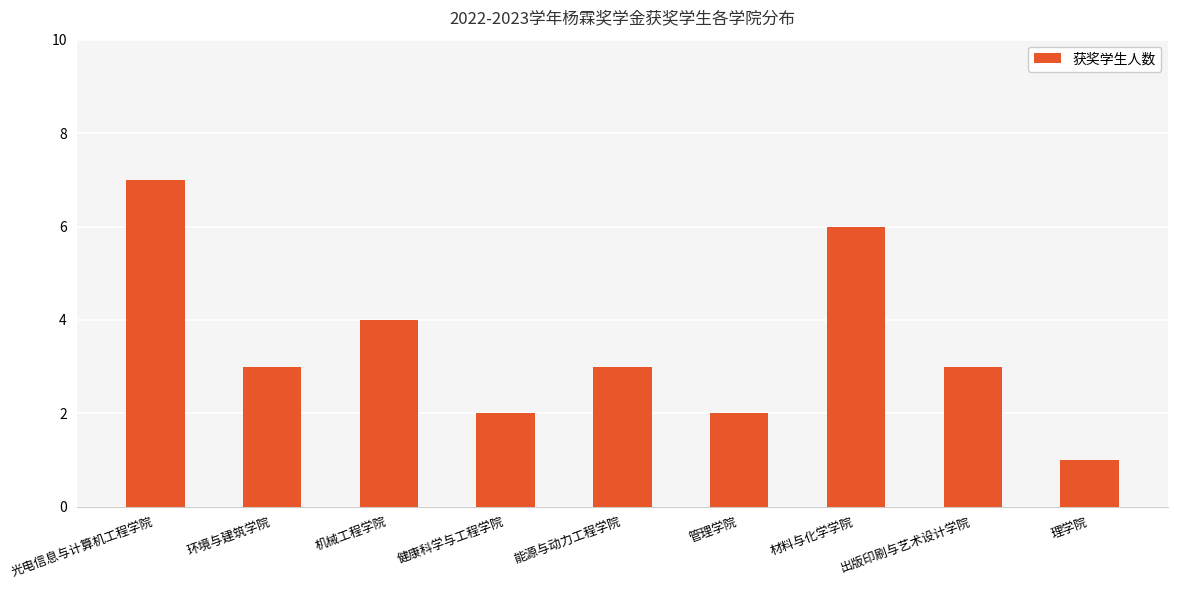

Reading right to left, extract all data points from this chart.

理学院=1	出版印刷与艺术设计学院=3	材料与化学学院=6	管理学院=2	能源与动力工程学院=3	健康科学与工程学院=2	机械工程学院=4	环境与建筑学院=3	光电信息与计算机工程学院=7